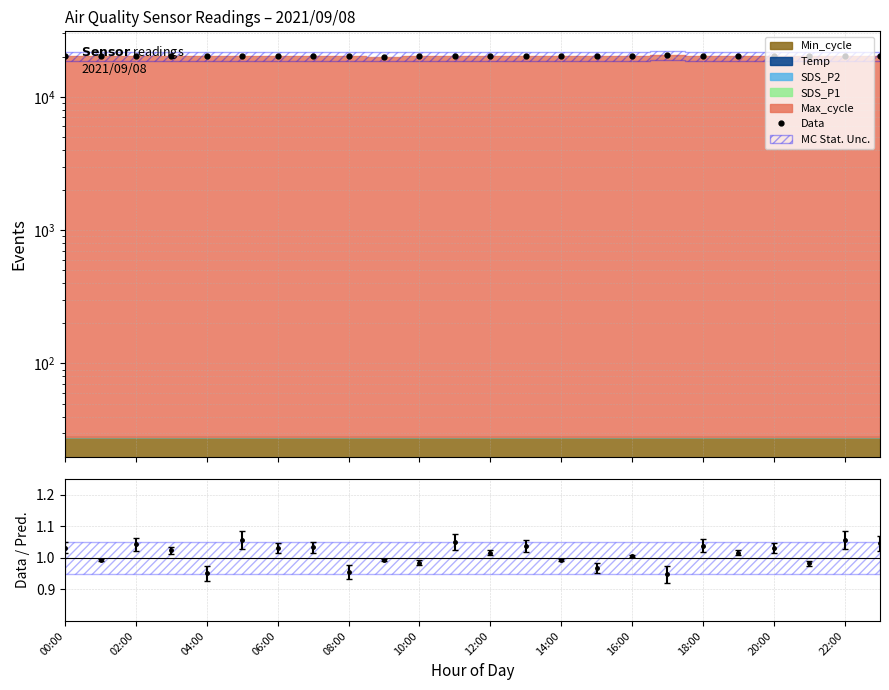

At which category does the data reach its first local peak?

02:00